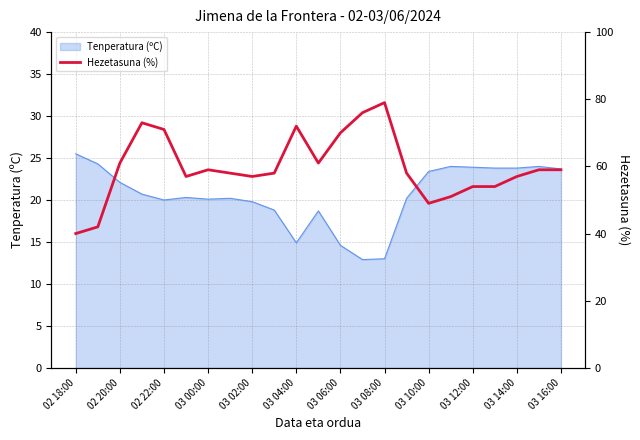

What is the maximum value for Tenperatura (ºC)?

25.5